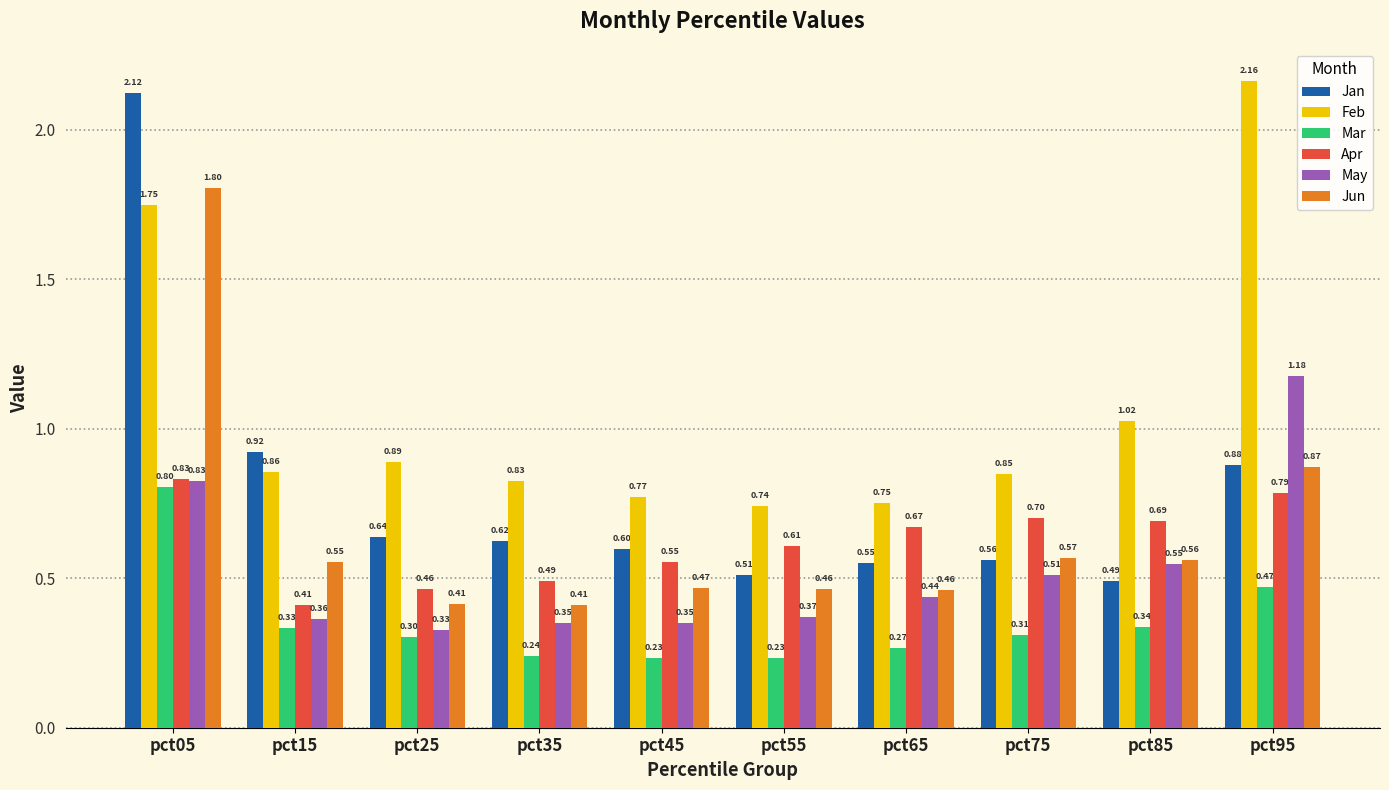

How many Apr values are between 0 and 1?

10